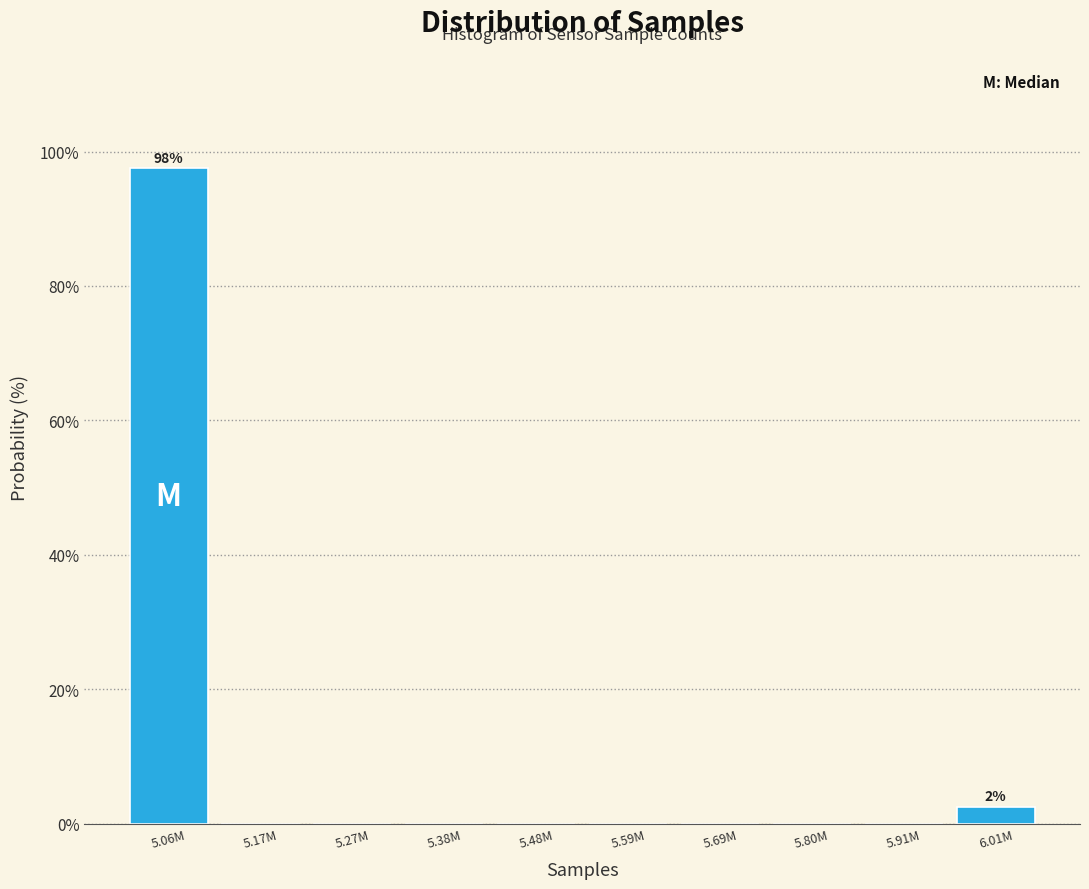

Reading left to right, transcribe all the data shown in this chart.

5.06M=97.5	5.17M=0.0	5.27M=0.0	5.38M=0.0	5.48M=0.0	5.59M=0.0	5.69M=0.0	5.80M=0.0	5.91M=0.0	6.01M=2.5